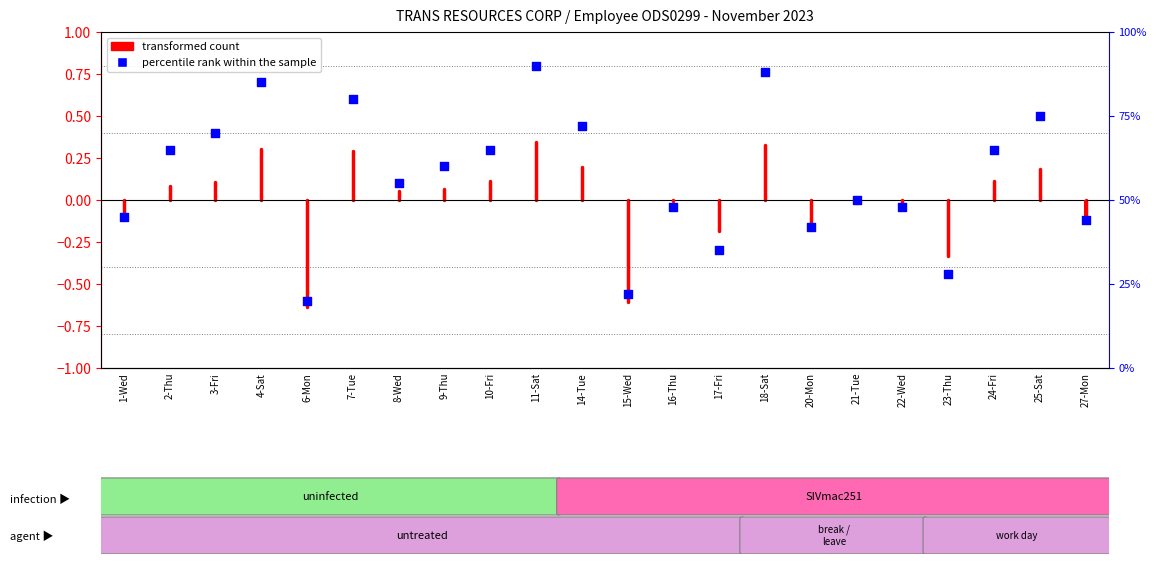

What is the change in value from 3-Fri to 17-Fri?

-35.0